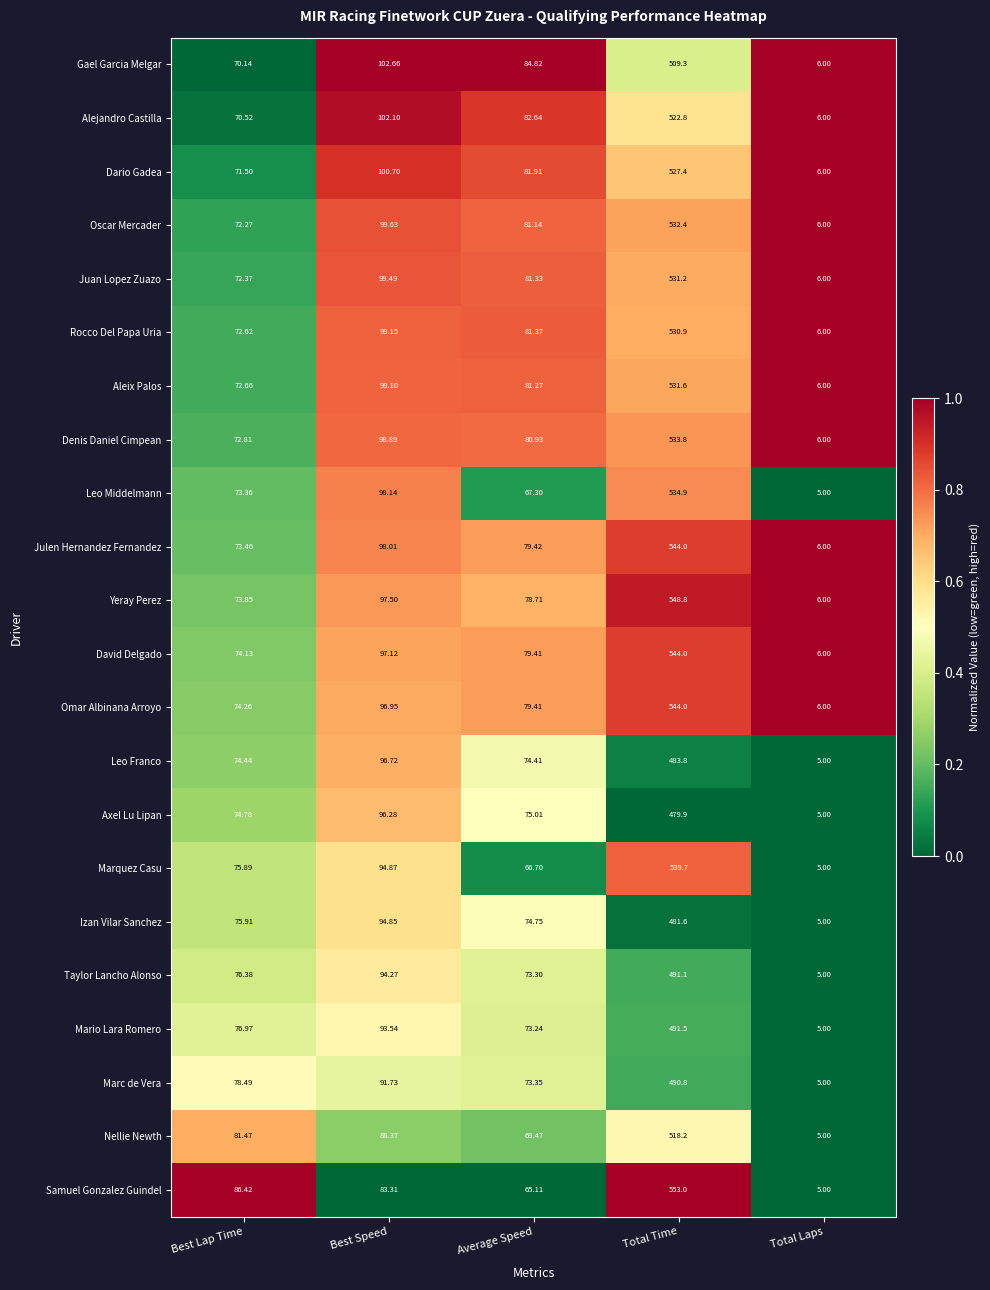

Between Average Speed and Total Laps, which series saw the biggest shift?

Gael Garcia Melgar